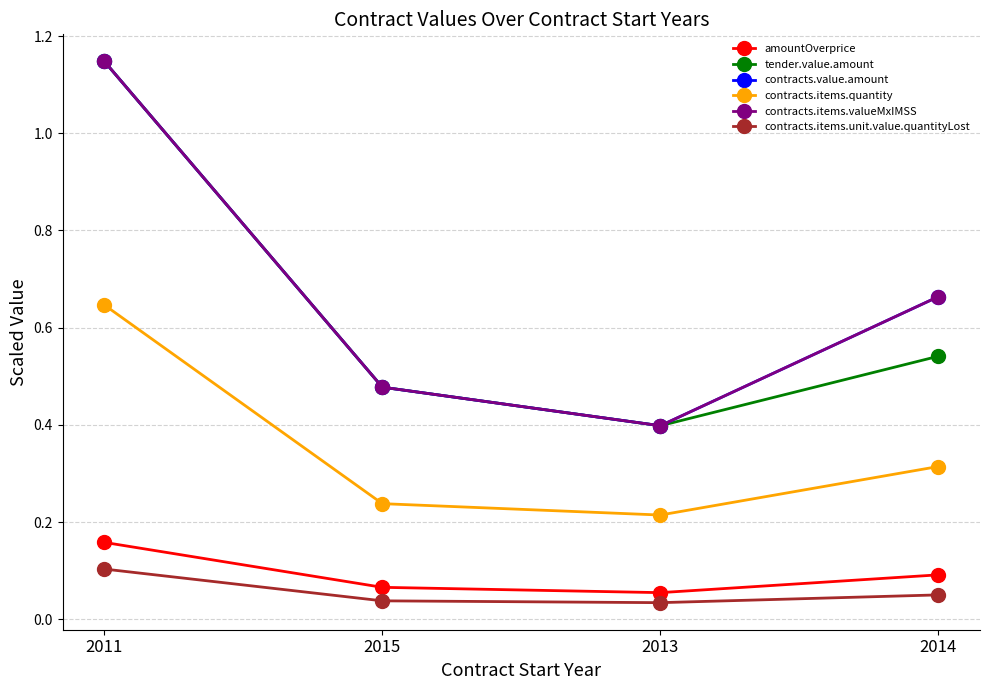

Which series has the largest range (max minus min)?

tender.value.amount